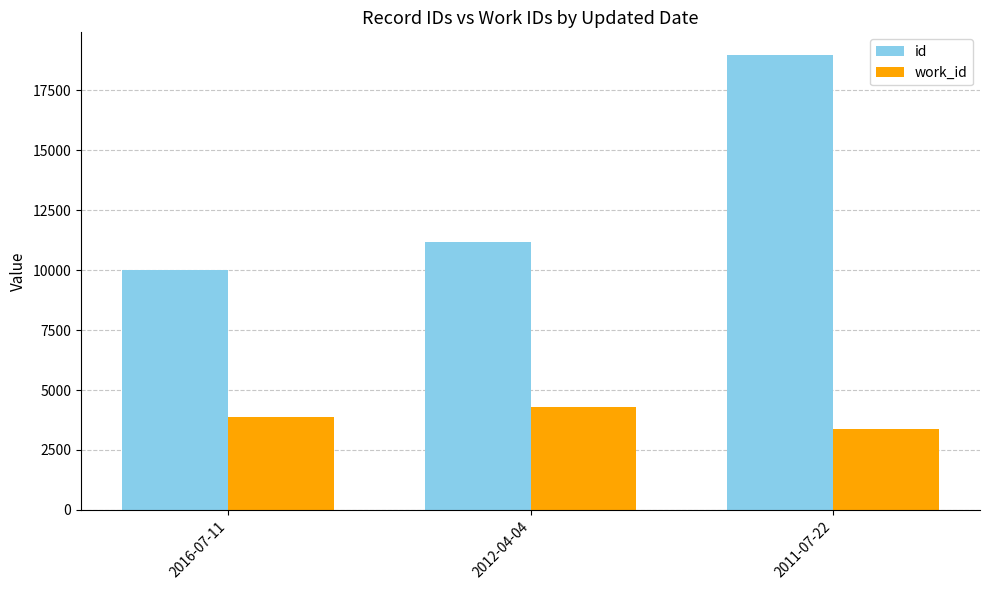

Which series has the largest total across all categories?

id